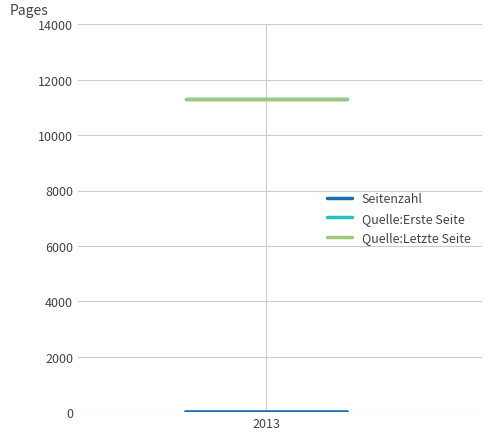

The value of Quelle:Erste Seite at 1 is 18918. True or false?

False